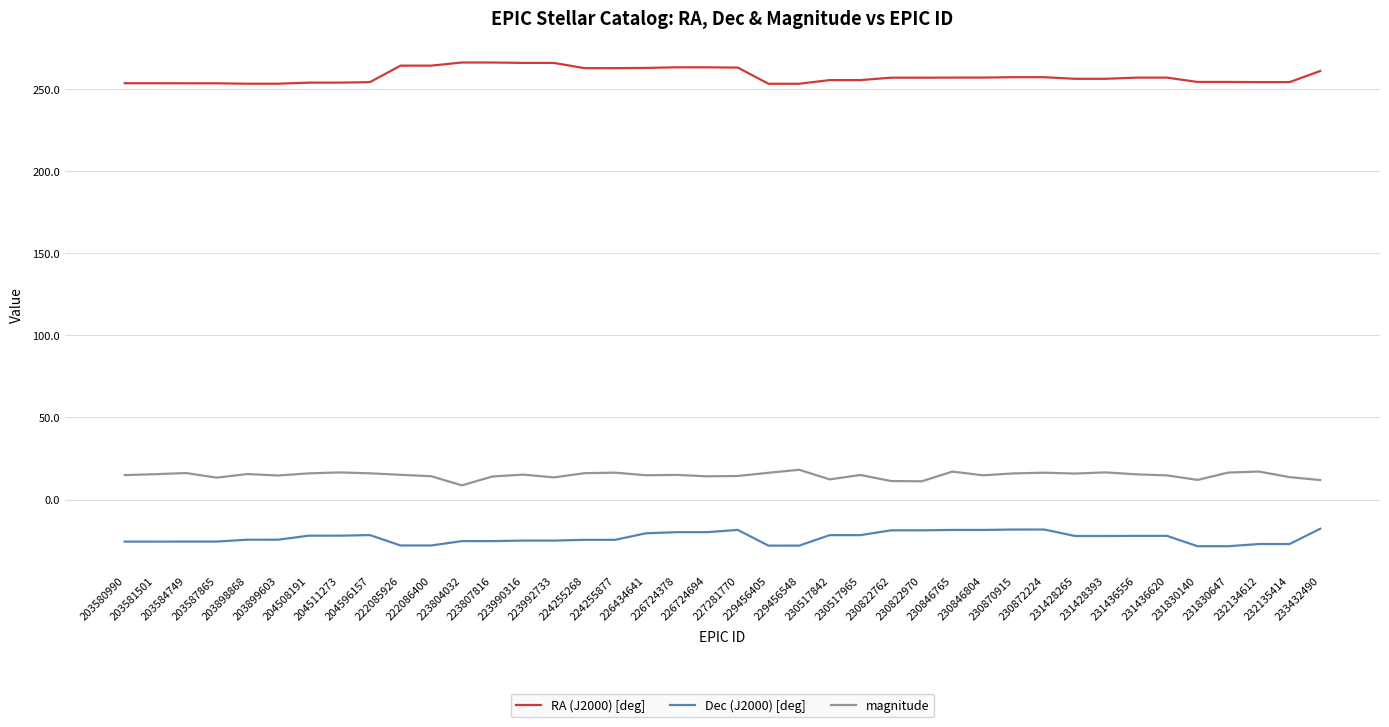

What is the difference between the maximum and minimum values in the magnitude series?

9.5